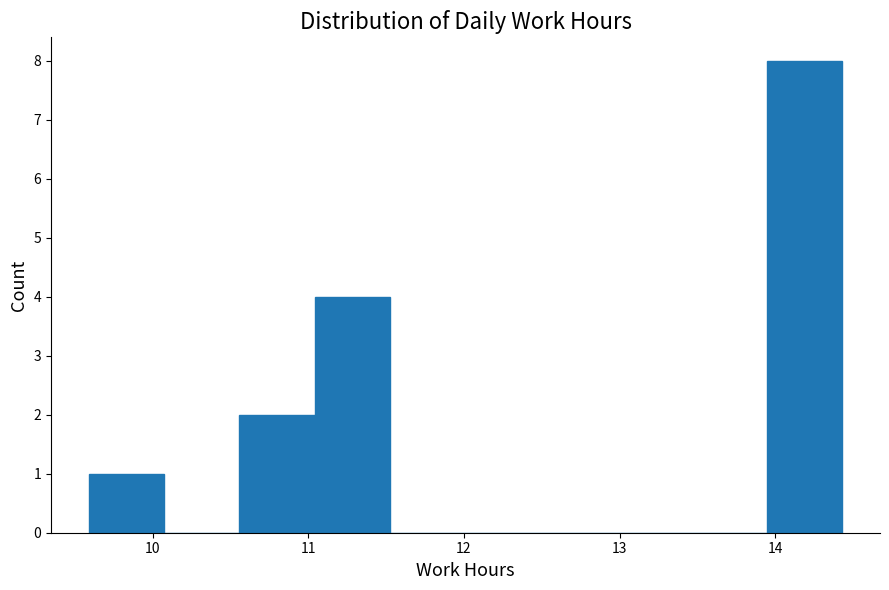

Over which range of the x-axis is the bar tallest?

13.9 to 14.4